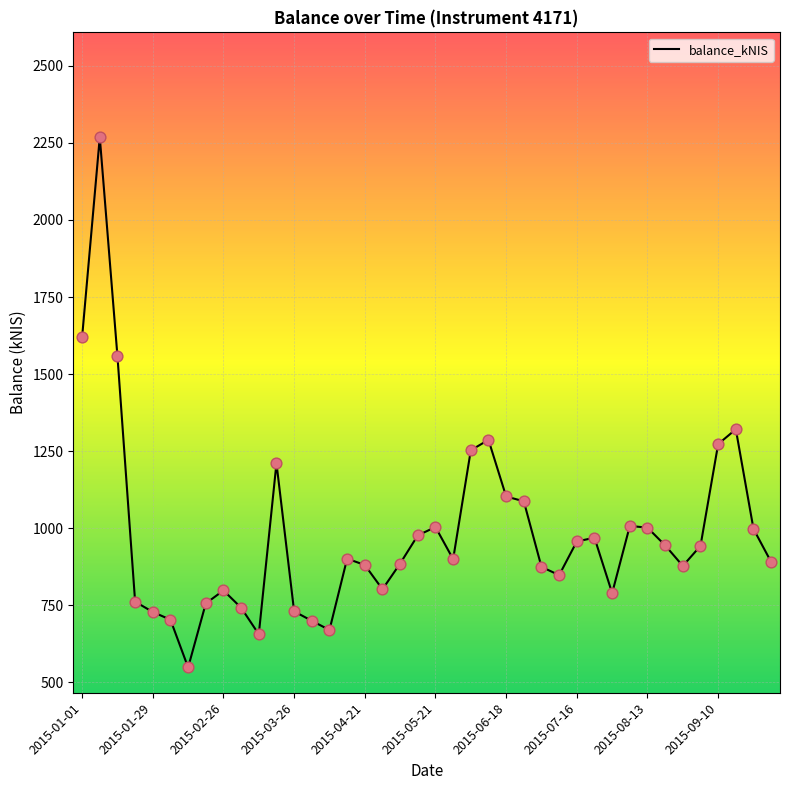

What is the difference between the maximum and minimum values?

1721.0